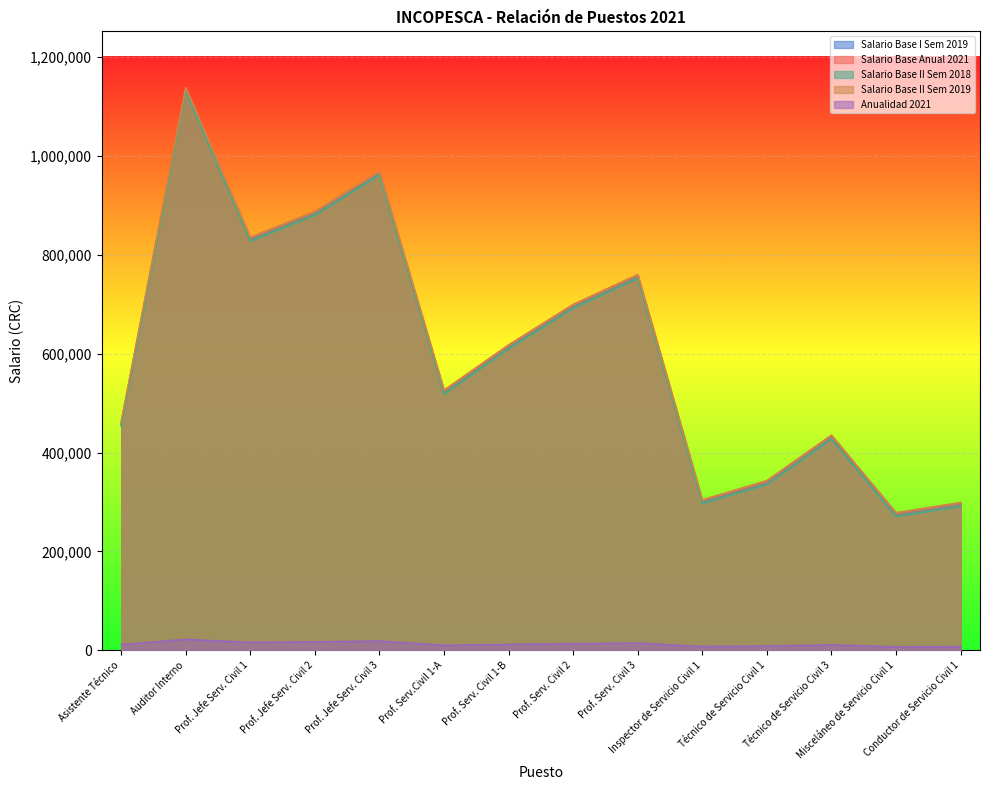

True or false: Salario Base II Sem 2018 and Salario Base Anual 2021 cross at least once.

False